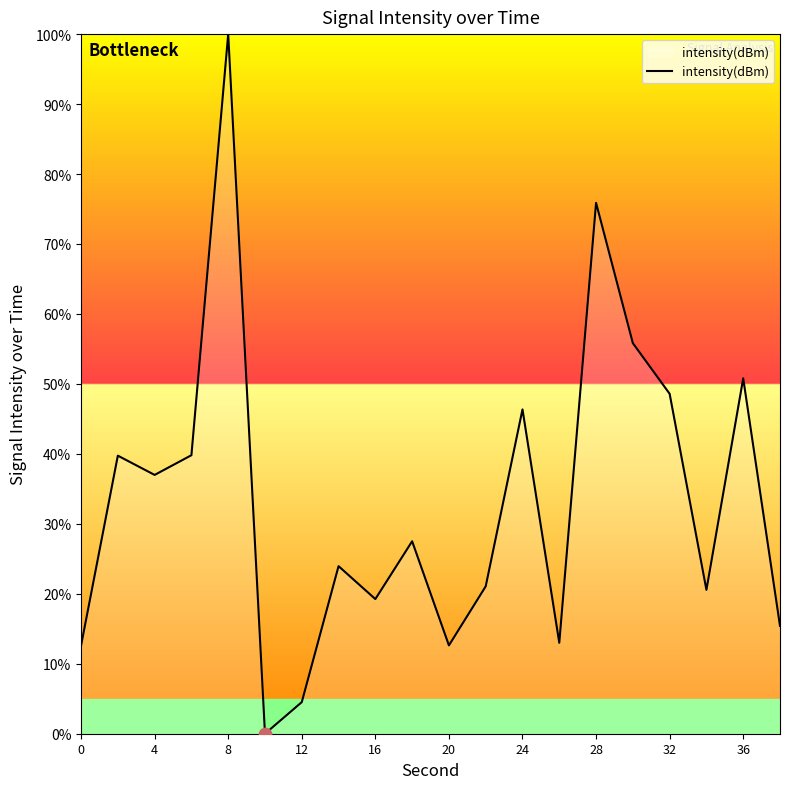

What is the greatest value displayed?

100.0